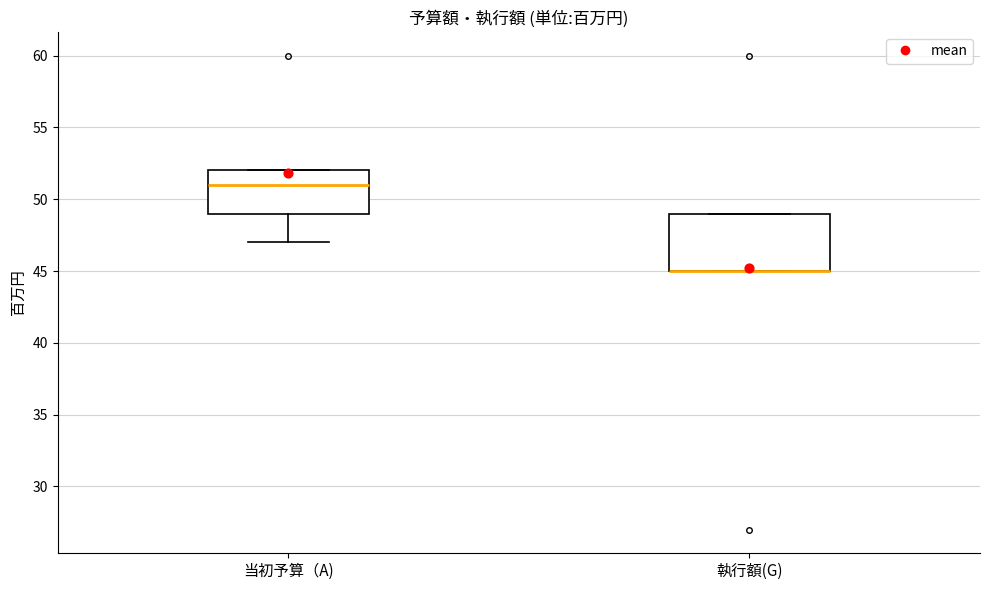

Reading left to right, read every box against the y-axis: the position of its median line, the range the box covers, and the ends of its whiskers. The values are not printed on the chart, so give them approximately, as read against the axis.

当初予算（A): median 51, box 49 to 52, whiskers 47 to 52
執行額(G): median 45 (drawn on the box's lower edge), box 45 to 49, whiskers 45 to 49